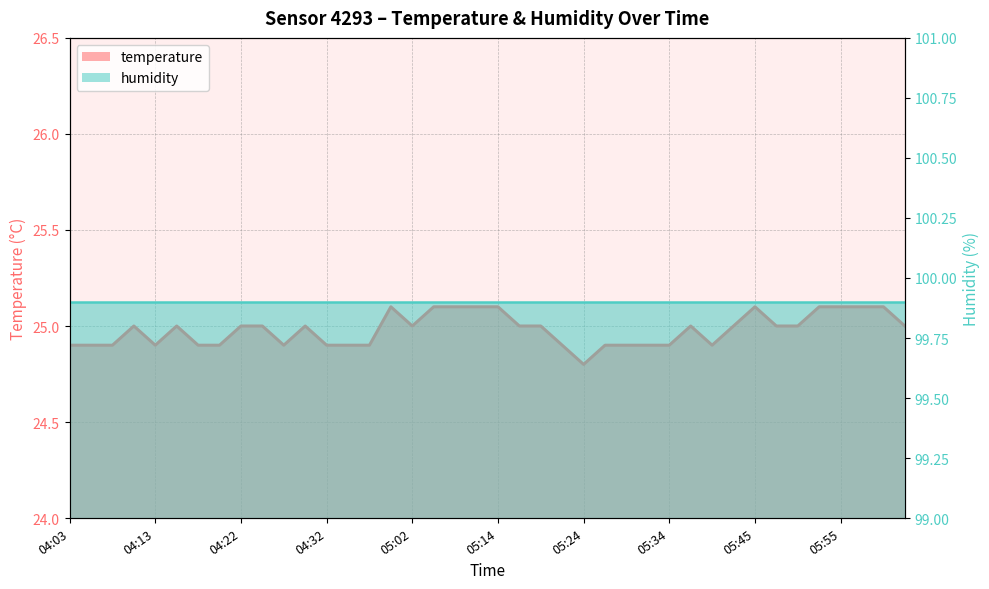

Which label corresponds to the smallest value in the chart?

05:24